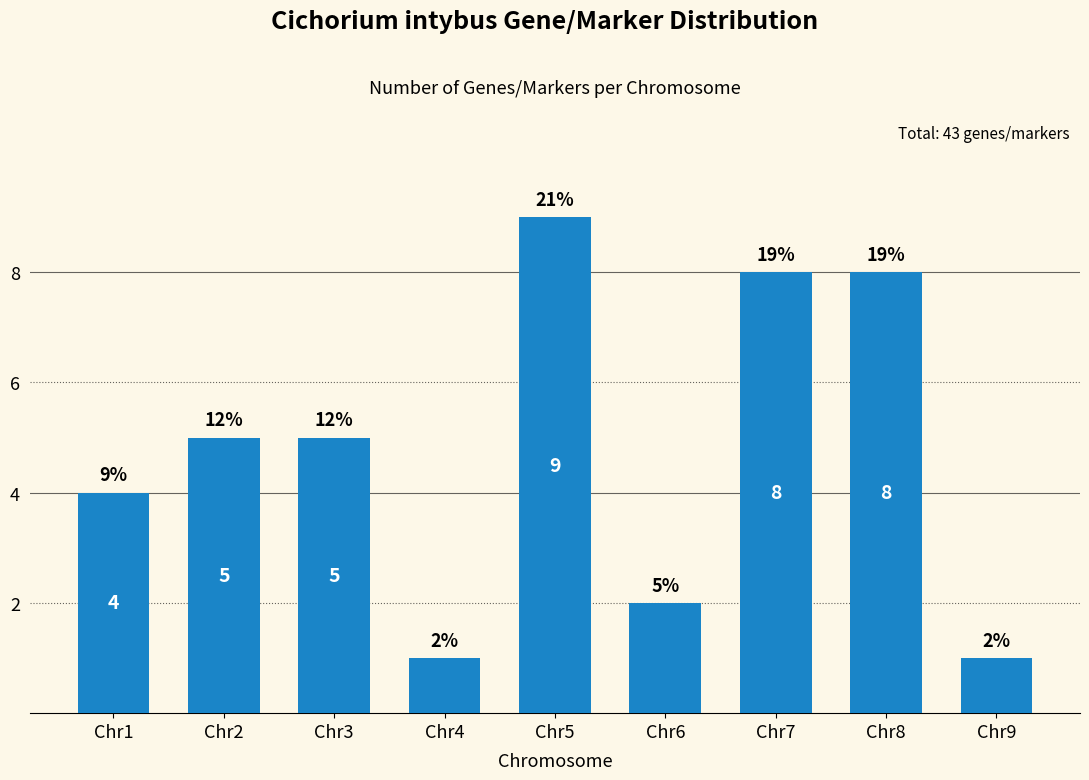

What is the value of the 9th bar from the left?

1